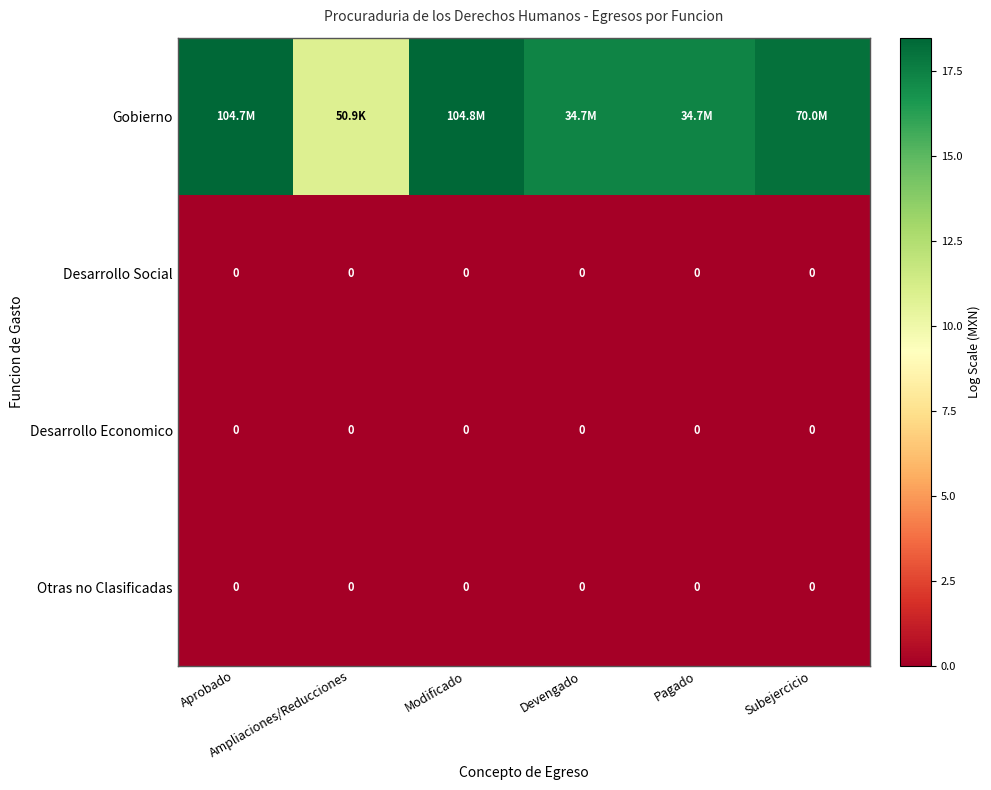

Which series has the largest total across all categories?

Gobierno